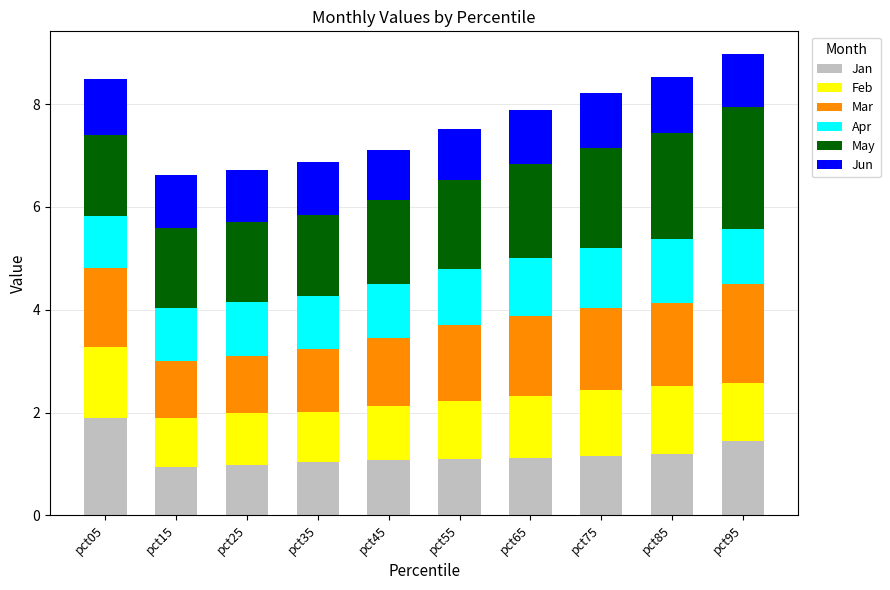

Is it true that Jan equals 0.3 at pct25?

False